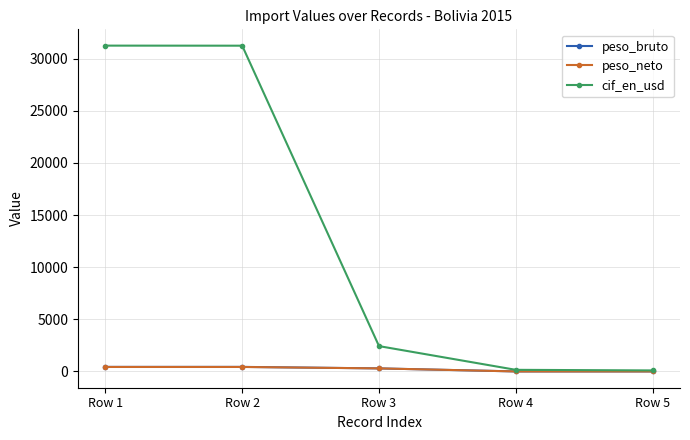

What is the sum of all cif_en_usd values?

65175.7